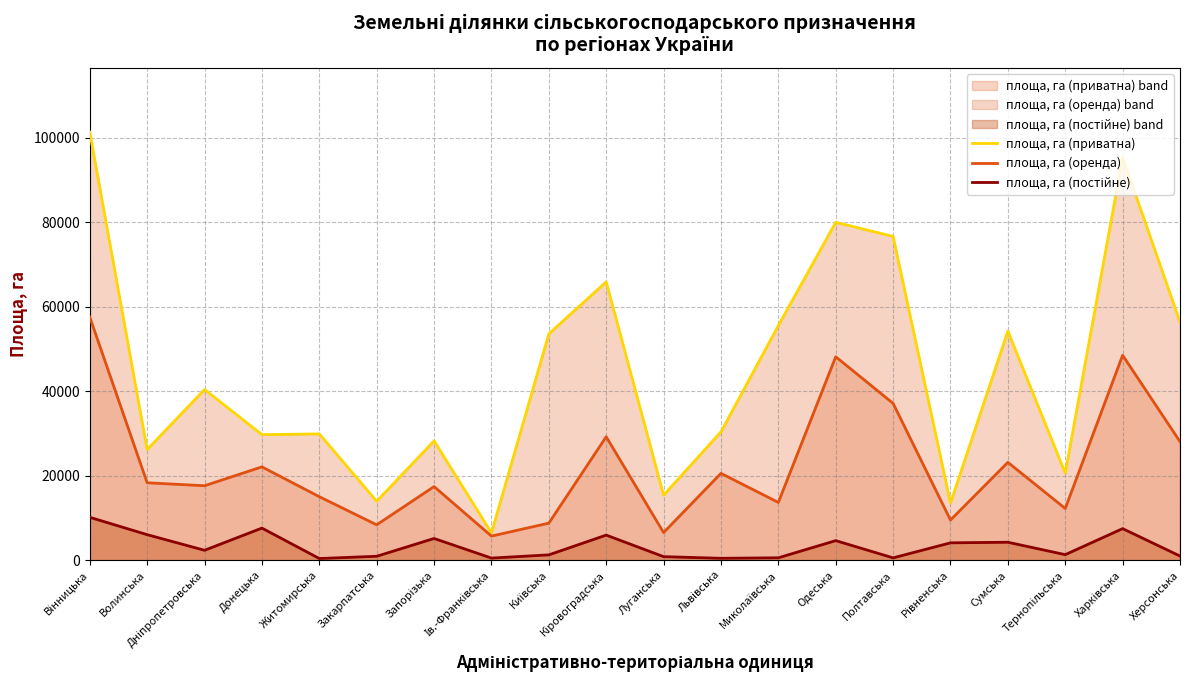

True or false: площа, га (приватна) and площа, га (постійне) cross at least once.

False